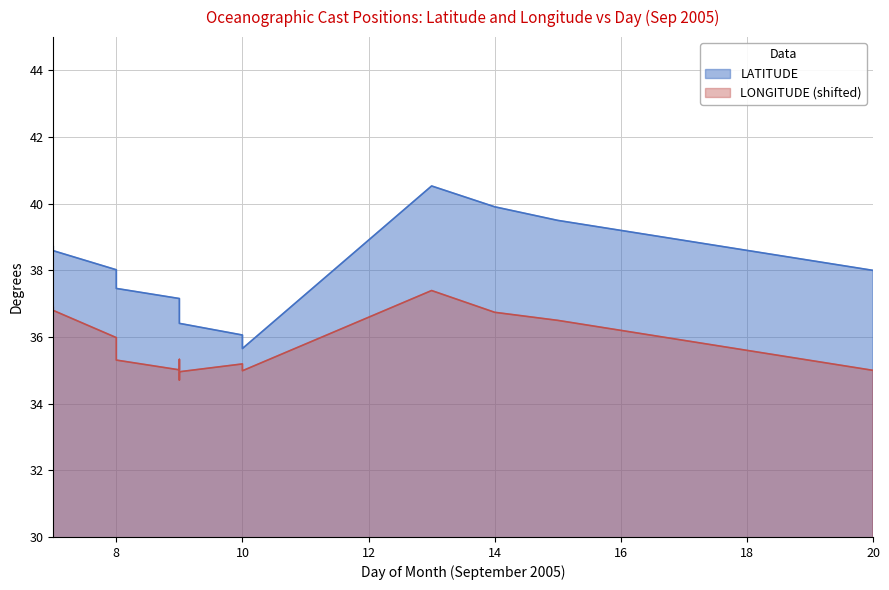

Reading left to right, extract all data points from this chart.

38.7	38.6	38.0	37.9	37.5	37.2	36.8	36.7	36.5	36.4	36.1	35.7	40.5	39.9	39.5	39.2	38.9	38.6	38.3	38.0